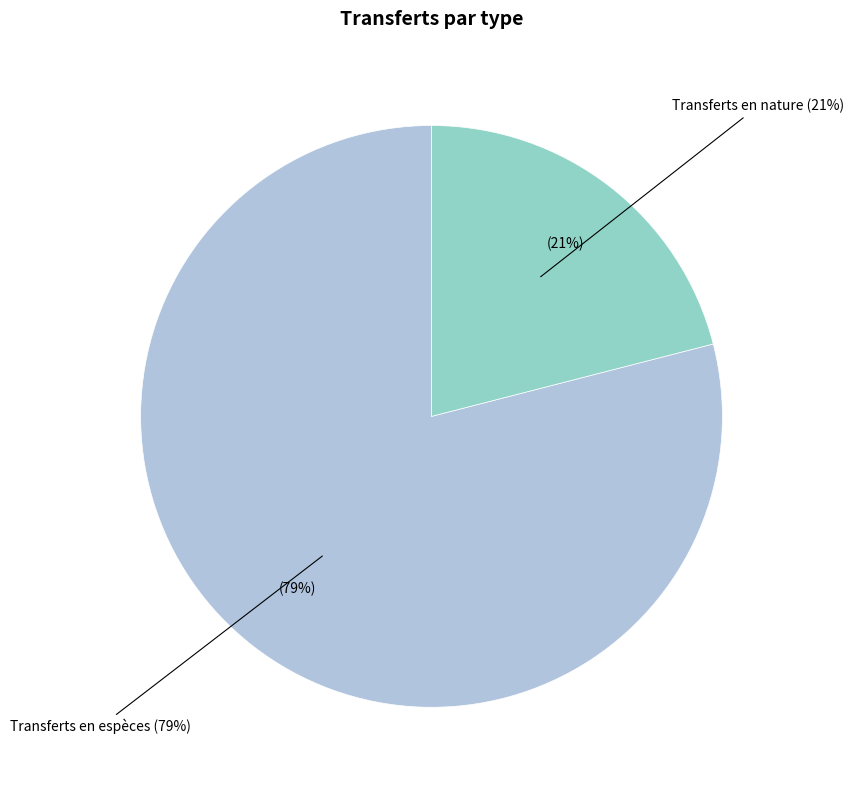

What is the largest slice in the pie chart?

Transferts en espèces